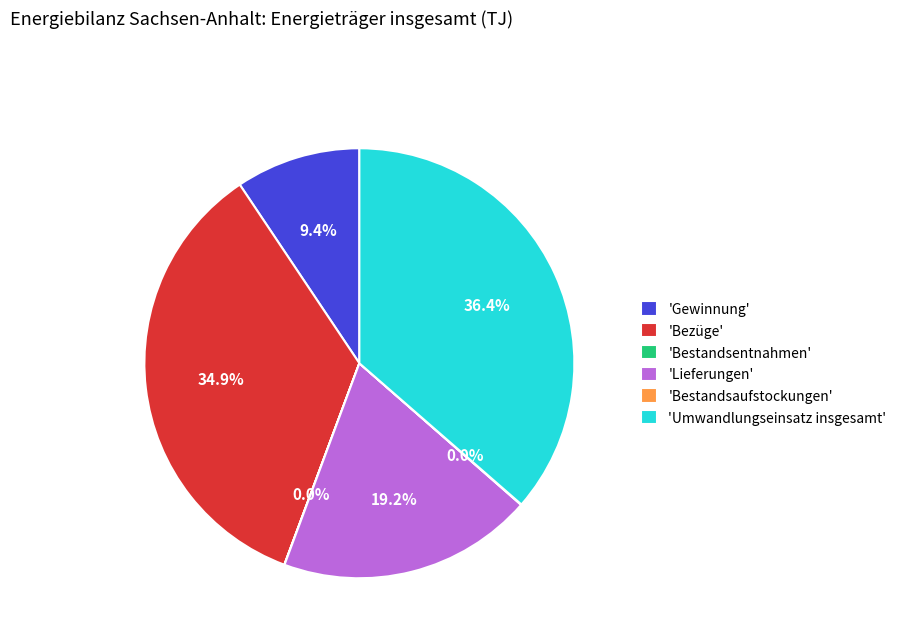

How much of the chart is everything except 'Umwandlungseinsatz insgesamt'?

63.6%